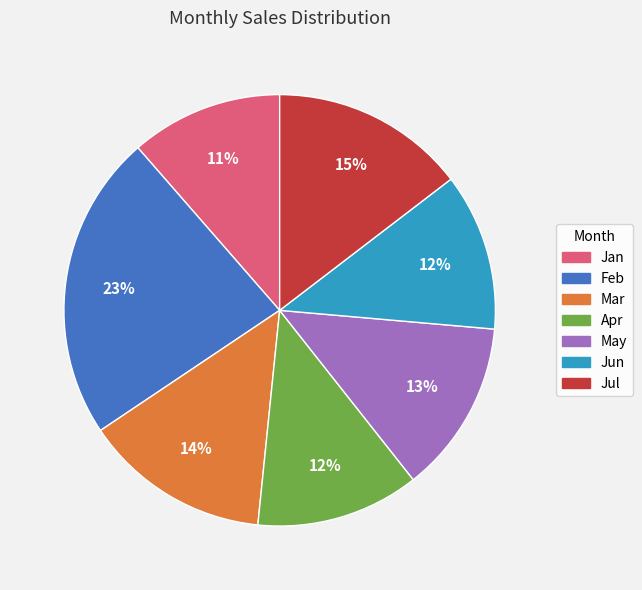

Between Mar and Feb, which is larger?

Feb